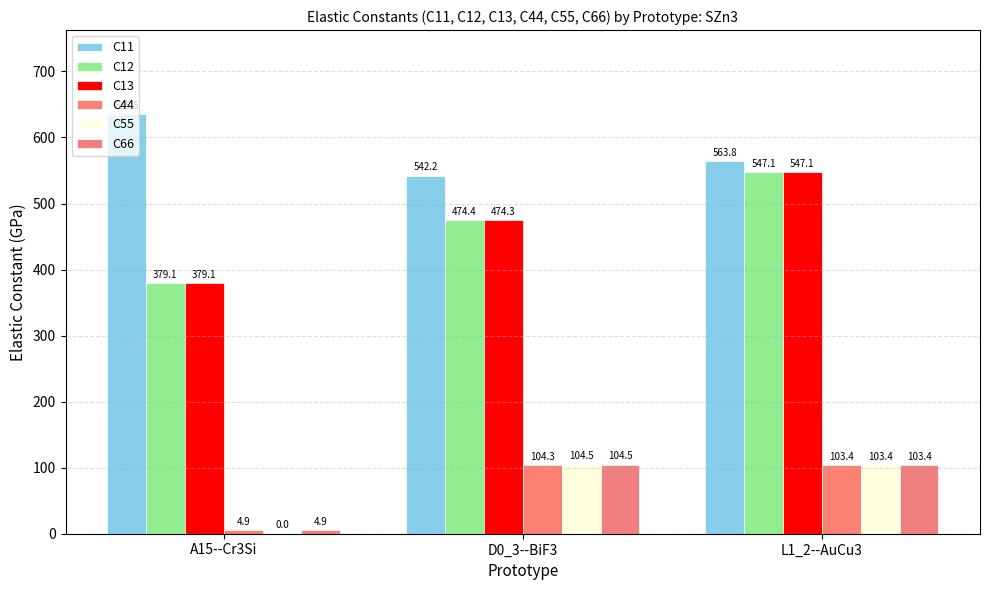

The value of C13 at A15--Cr3Si is 379.1. True or false?

True